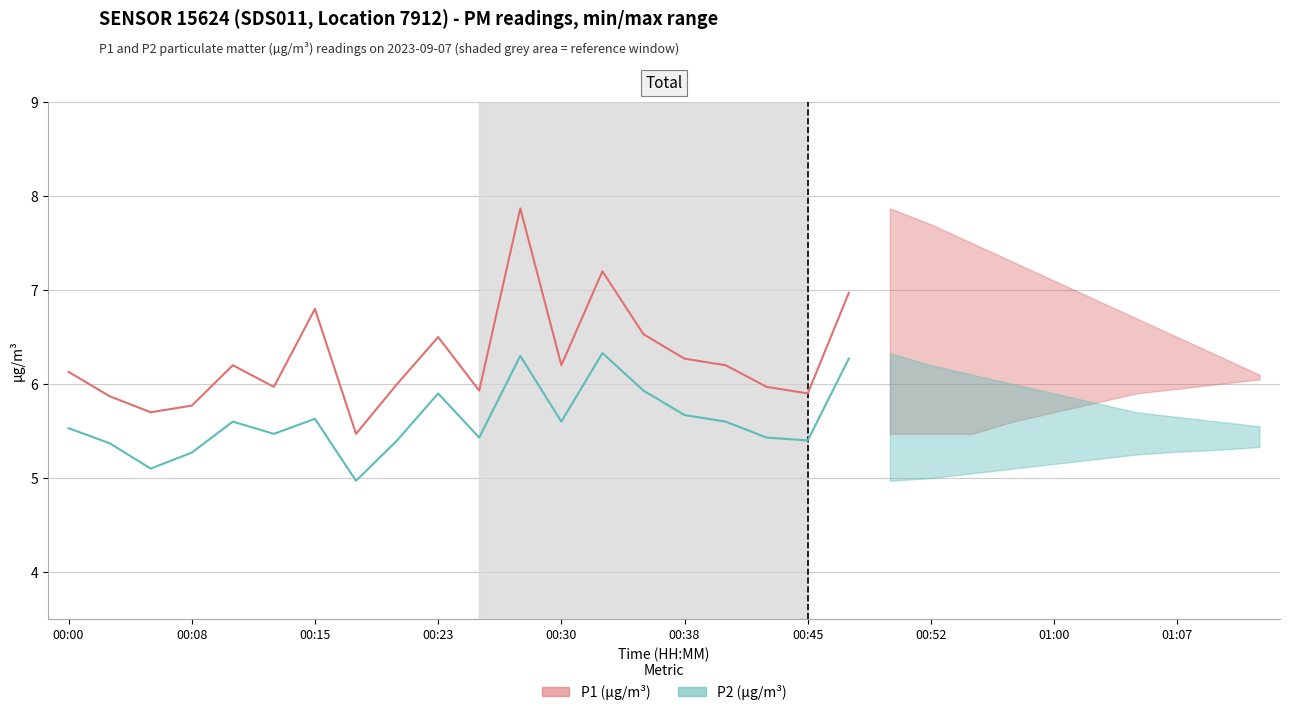

Reading left to right, extract all data points from this chart.

P1 (µg/m³): 6.1	5.9	5.7	5.8	6.2	6.0	6.8	5.5	6.0	6.5	5.9	7.9	6.2	7.2	6.5	6.3	6.2	6.0	5.9	7.0
P2 (µg/m³): 5.5	5.4	5.1	5.3	5.6	5.5	5.6	5.0	5.4	5.9	5.4	6.3	5.6	6.3	5.9	5.7	5.6	5.4	5.4	6.3